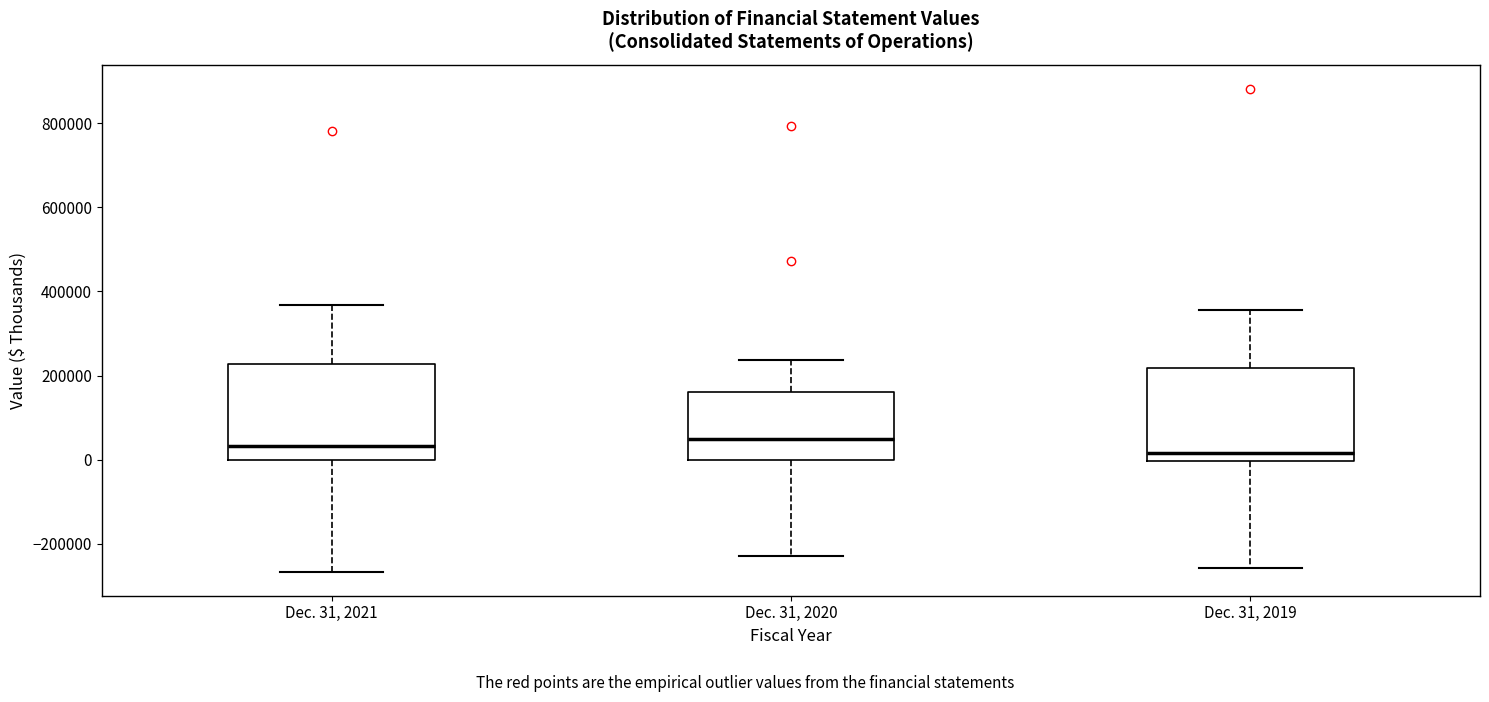

Reading left to right, transcribe this box plot: for each box, give where its median line is, the range the box spans, and where its two whiskers end, as read against the y-axis. The values are not printed on the chart, so give them approximately, as read against the axis.

Dec. 31, 2021: median 40000, box 0 to 220000, whiskers -260000 to 360000
Dec. 31, 2020: median 40000, box 0 to 160000, whiskers -220000 to 240000
Dec. 31, 2019: median 20000, box 0 to 220000, whiskers -260000 to 360000